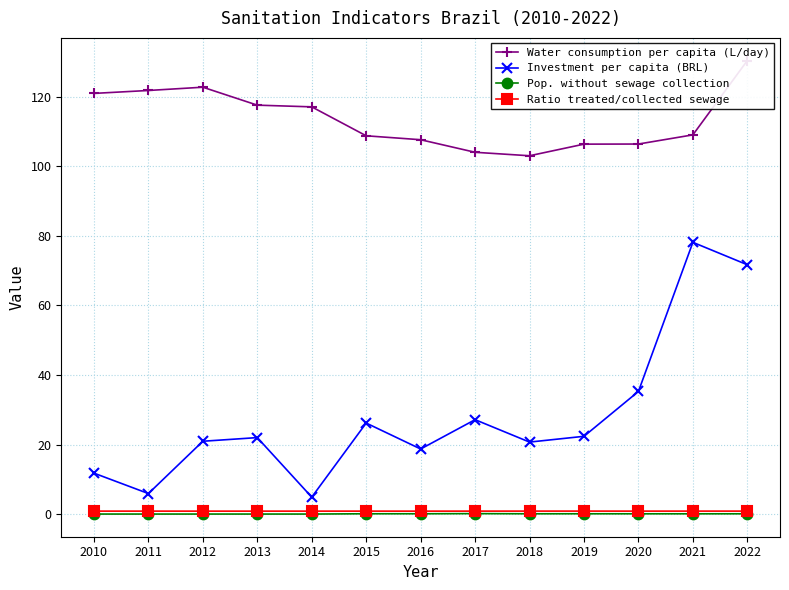

Reading left to right, transcribe all the data shown in this chart.

Water consumption per capita (L/day): 121.0	121.8	122.7	117.6	117.1	108.8	107.6	104.0	103.0	106.4	106.4	109.0	130.4
Investment per capita (BRL): 11.8	5.9	20.9	22.0	4.9	26.2	18.7	27.1	20.7	22.4	35.3	78.1	71.7
Pop. without sewage collection: 0.0	0.0	0.0	0.0	0.0	0.1	0.1	0.1	0.1	0.1	0.1	0.1	0.1
Ratio treated/collected sewage: 0.9	0.8	0.8	0.8	0.8	0.8	0.8	0.8	0.9	0.9	0.8	0.9	0.9